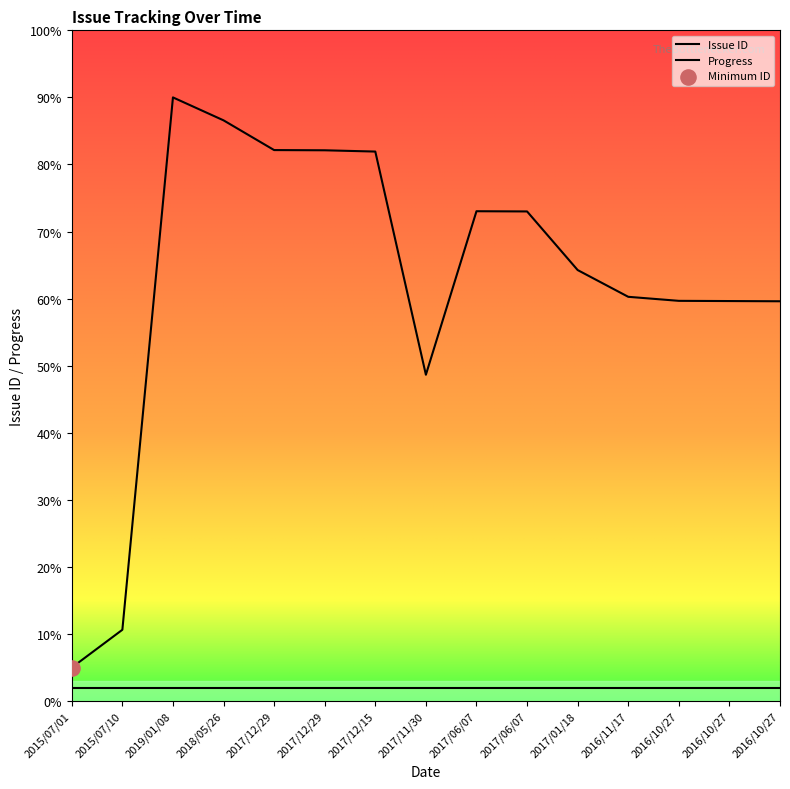

What is the change in value from 2017/06/07 to 2016/10/27?

-13.4